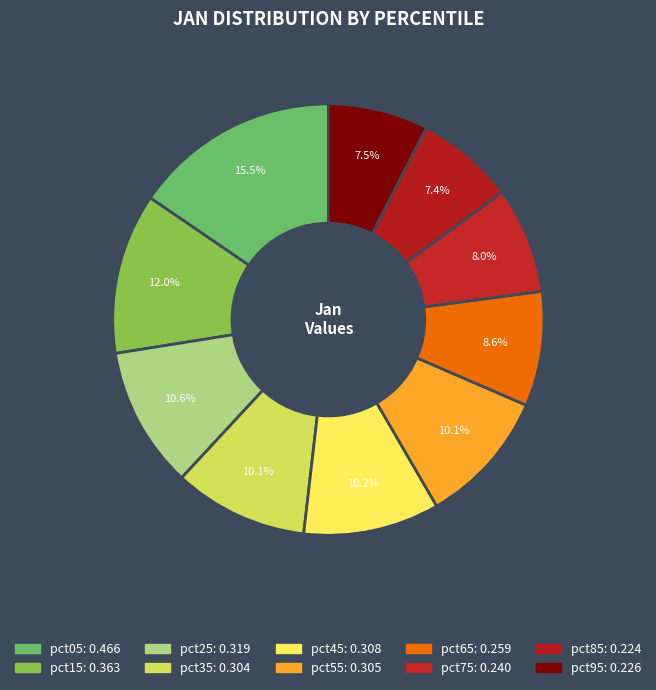

Between pct05 and pct35, which is larger?

pct05